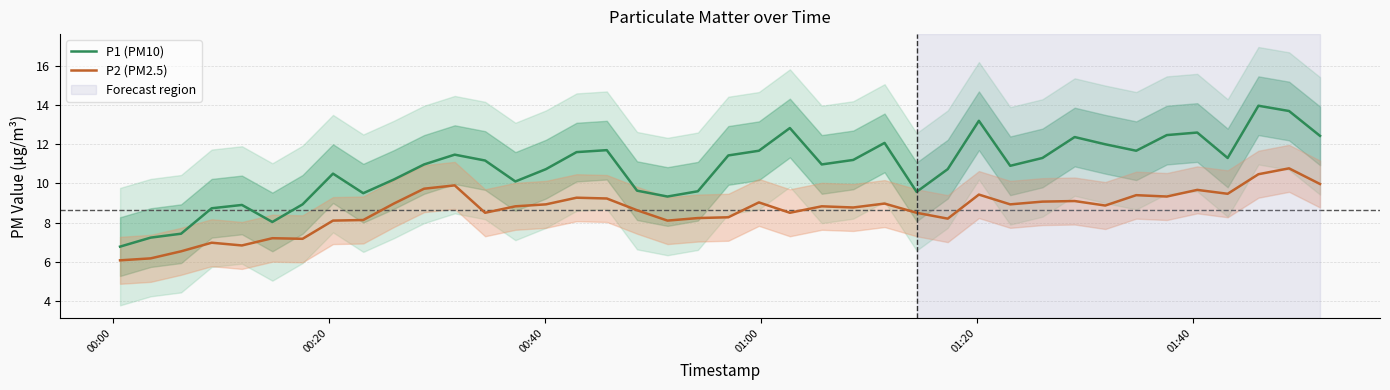

What is the minimum value for P1 (PM10)?

6.8